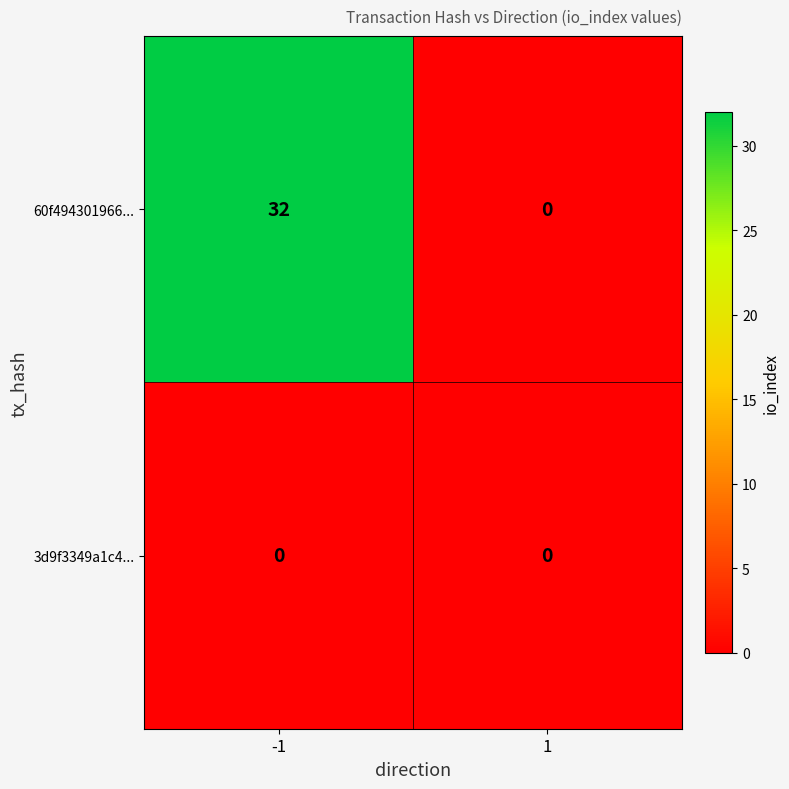

True or false: 60f494301966... has a value of 0 at 1.

True